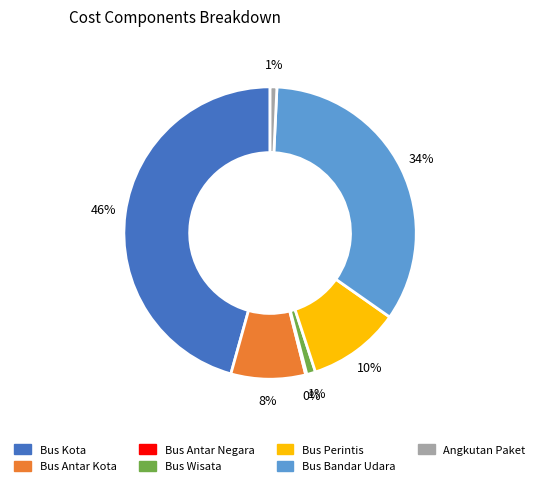

To the nearest percent, what percentage of the pie is Bus Wisata?

1%